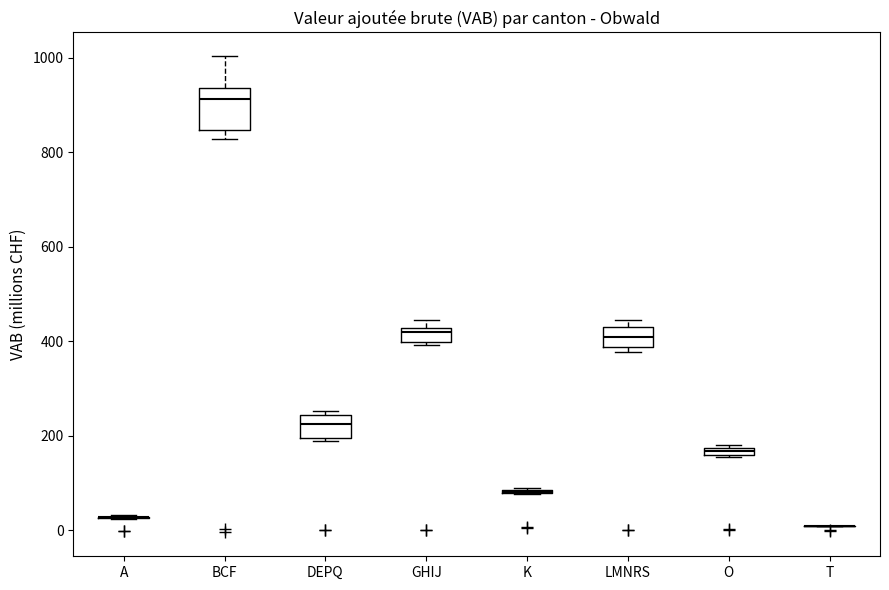

Which box is the tallest, from its lower edge to its upper edge?

BCF